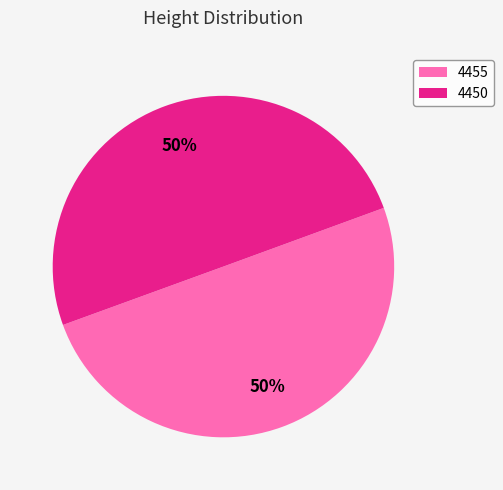

Do 4450 and 4455 together represent more than half of the pie?

Yes